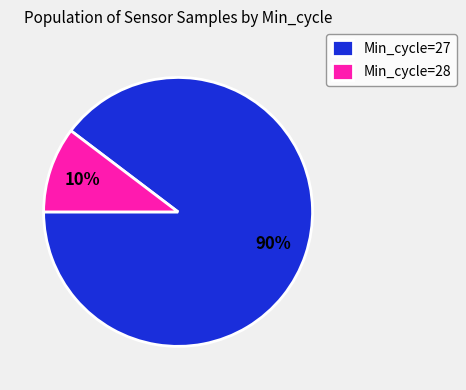

Between Min_cycle=27 and Min_cycle=28, which is larger?

Min_cycle=27